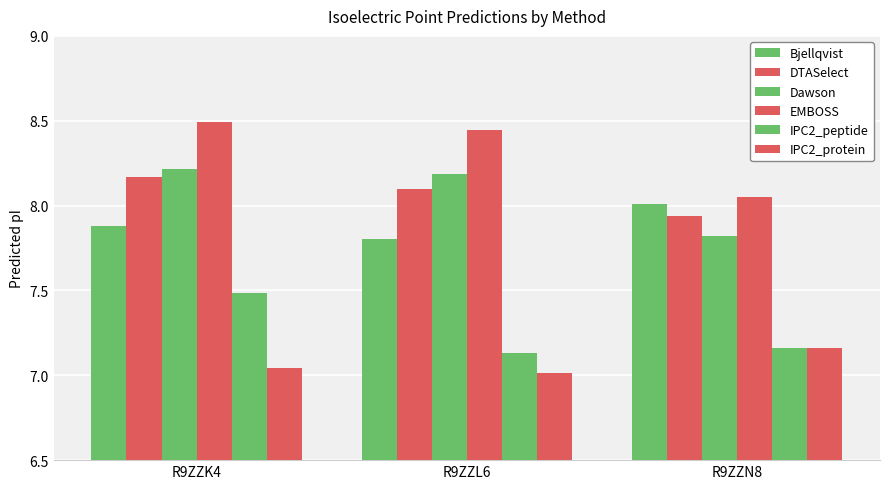

Does the chart contain any negative values?

No